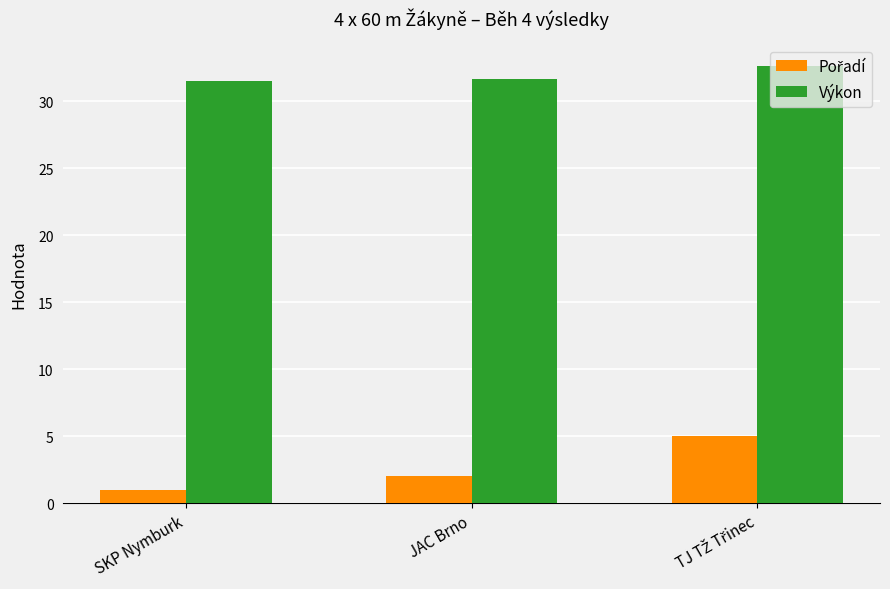

What is the minimum value shown in the chart?

1.0